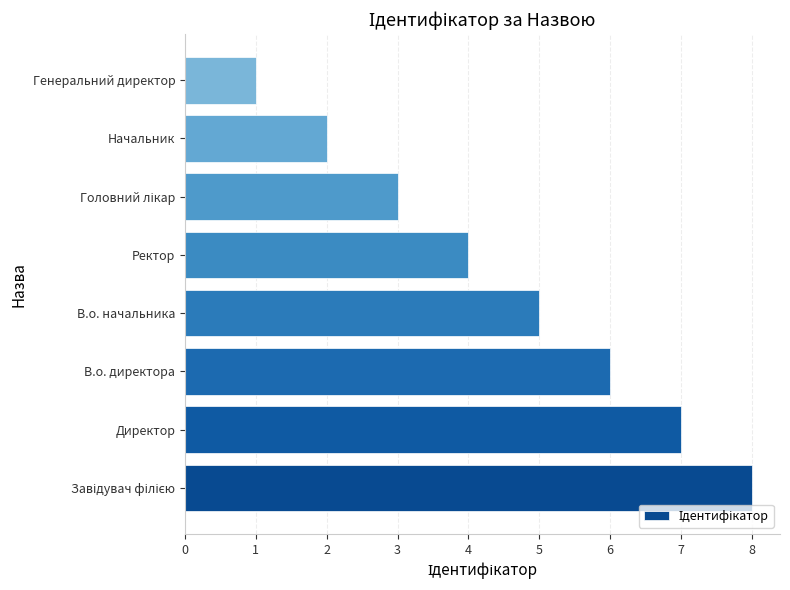

What is the difference between the second highest and minimum values?

6